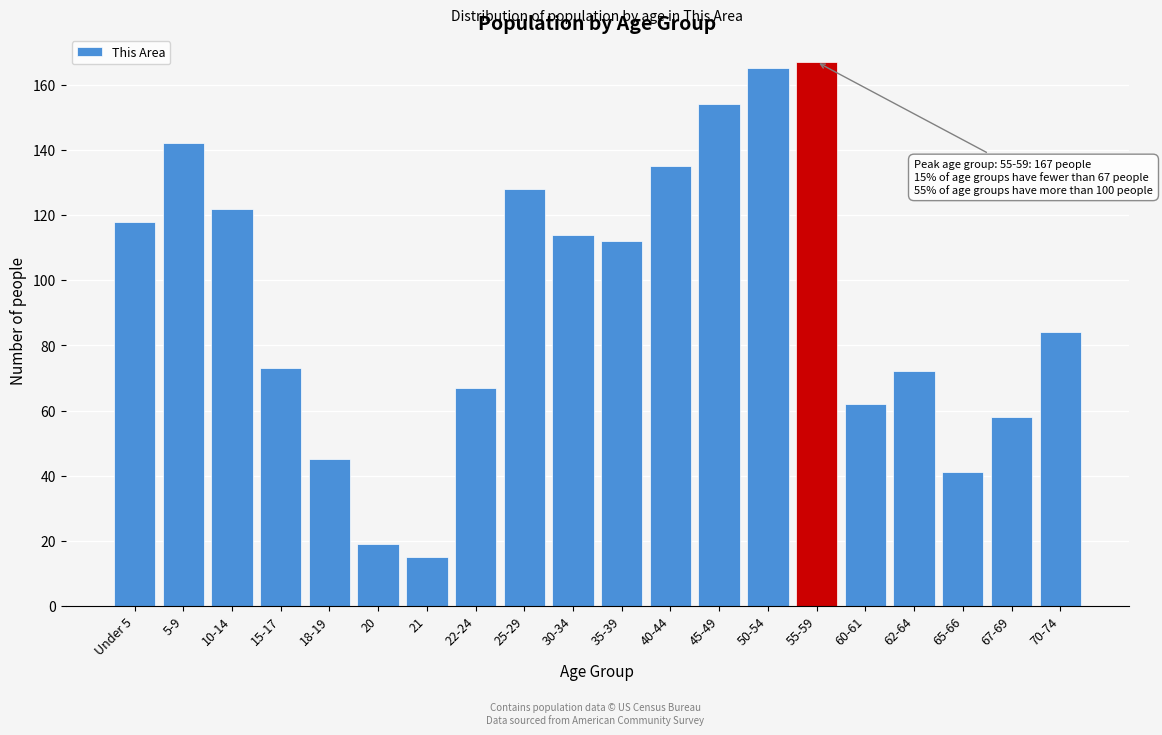

Reading right to left, extract all data points from this chart.

70-74=84	67-69=58	65-66=41	62-64=72	60-61=62	55-59=167	50-54=165	45-49=154	40-44=135	35-39=112	30-34=114	25-29=128	22-24=67	21=15	20=19	18-19=45	15-17=73	10-14=122	5-9=142	Under 5=118